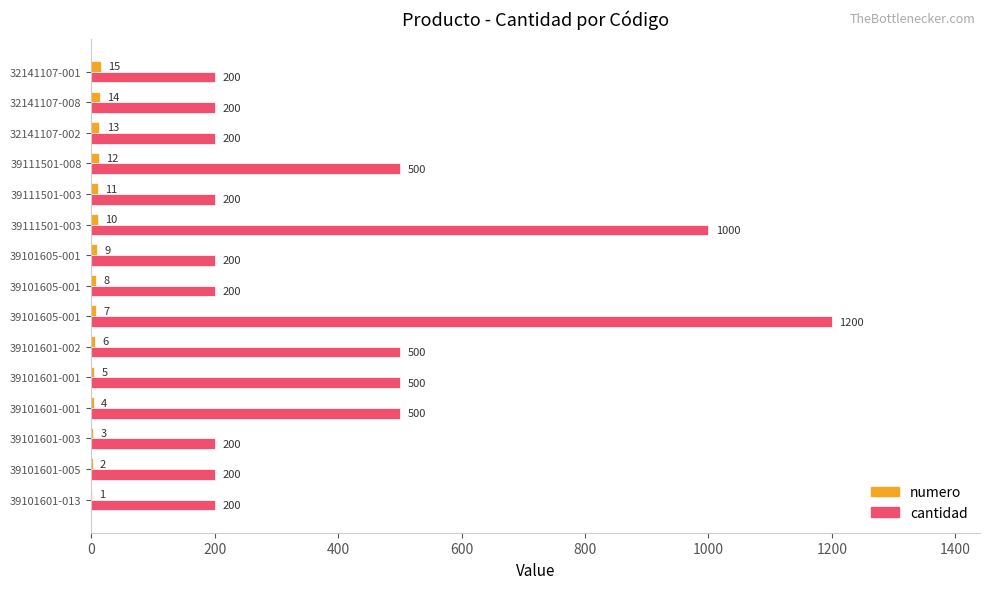

What are all the series names shown in the legend?

numero, cantidad